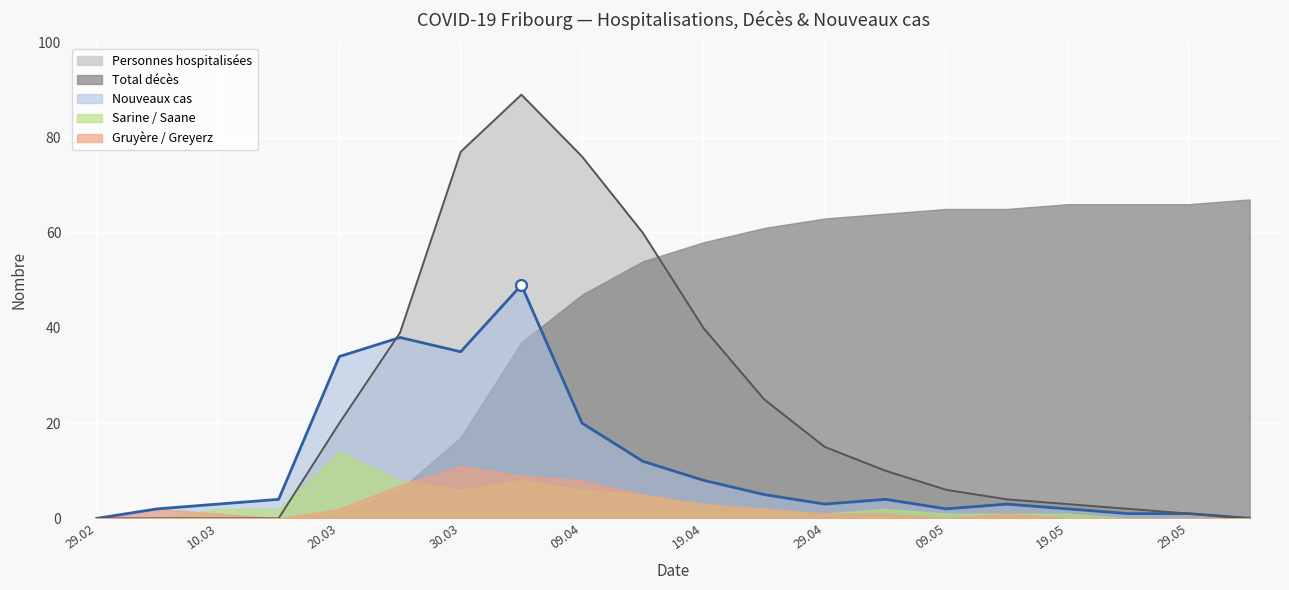

Which series has the widest spread of Y values?

Personnes hospitalisées